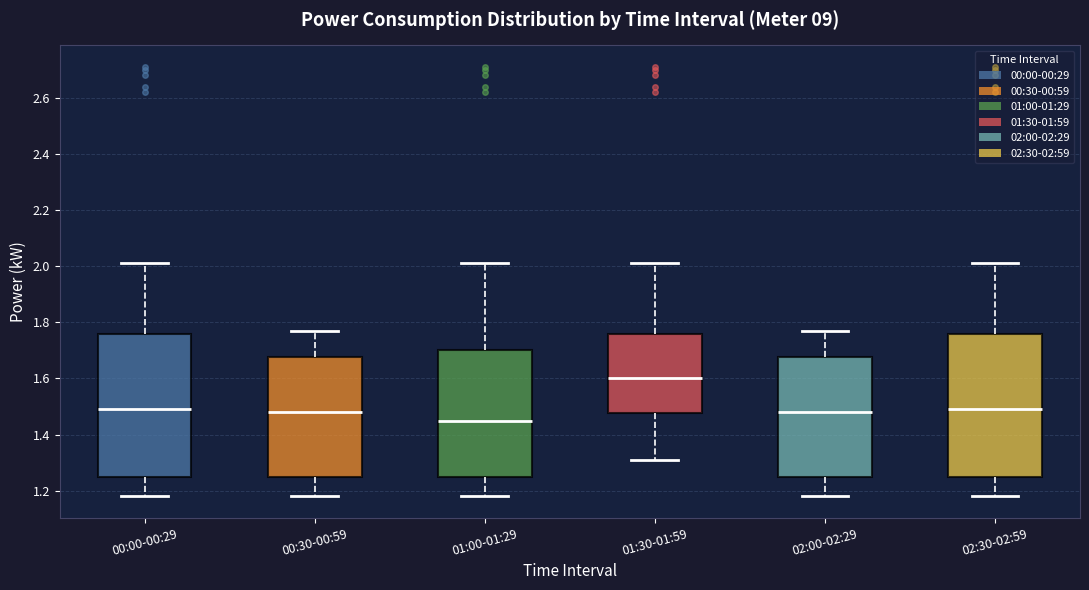

Reading left to right, transcribe this box plot: for each box, give where its median line is, the range the box spans, and where its two whiskers end, as read against the y-axis. The values are not printed on the chart, so give them approximately, as read against the axis.

00:00-00:29: median 1.50, box 1.26 to 1.76, whiskers 1.18 to 2.02
00:30-00:59: median 1.48, box 1.26 to 1.68, whiskers 1.18 to 1.78
01:00-01:29: median 1.46, box 1.26 to 1.70, whiskers 1.18 to 2.02
01:30-01:59: median 1.60, box 1.48 to 1.76, whiskers 1.32 to 2.02
02:00-02:29: median 1.48, box 1.26 to 1.68, whiskers 1.18 to 1.78
02:30-02:59: median 1.50, box 1.26 to 1.76, whiskers 1.18 to 2.02